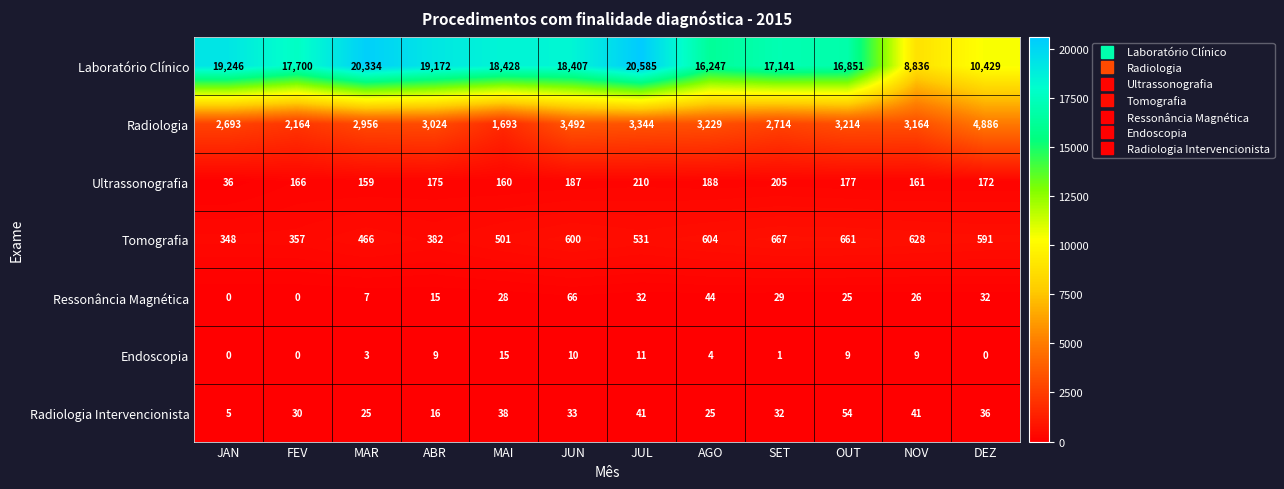

What is the total value across all series at SET?

20789